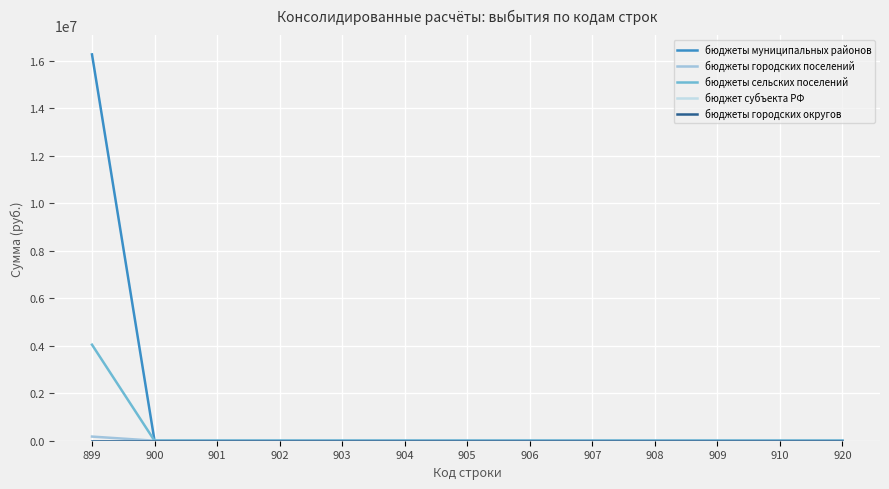

Does the chart have visible grid lines?

Yes